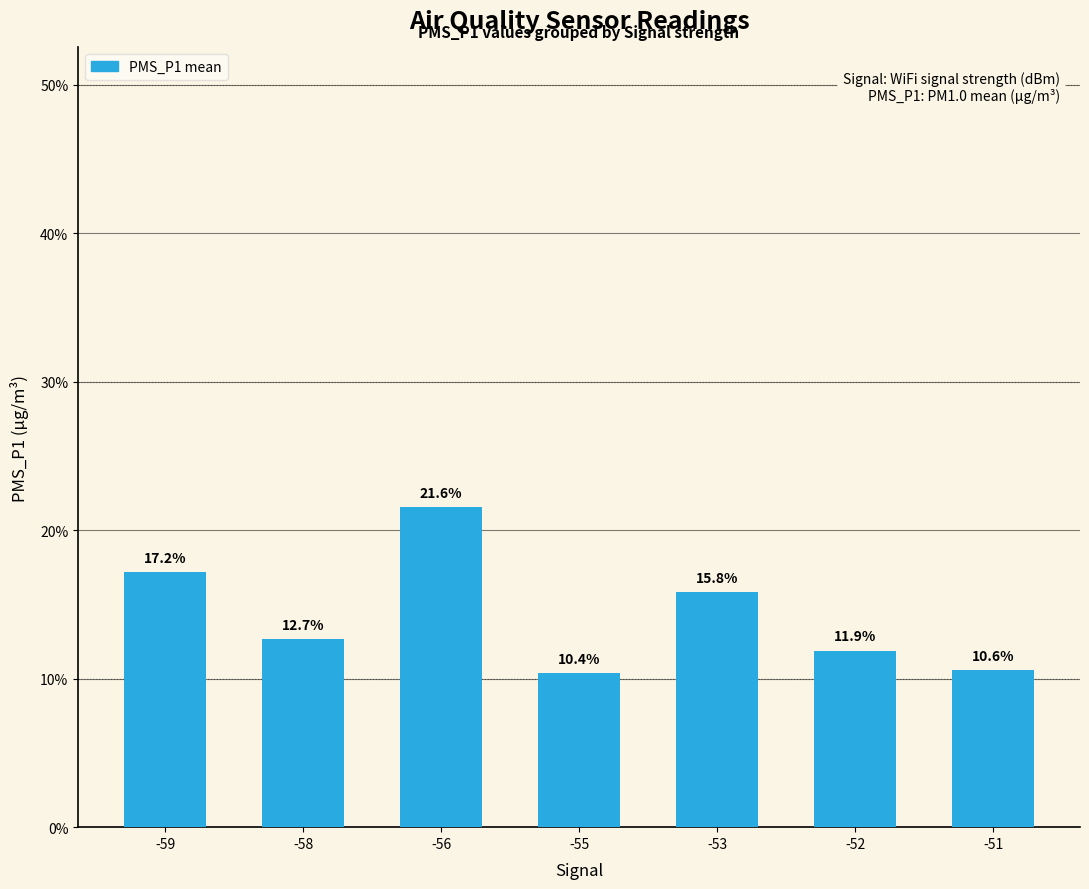

What is the value of the 5th bar from the left?

15.8